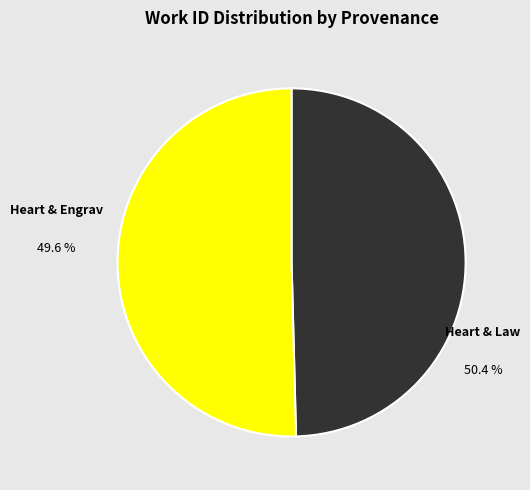

What percentage is the Searching heart and engrav in HDIS slice, to the nearest percent?

50%